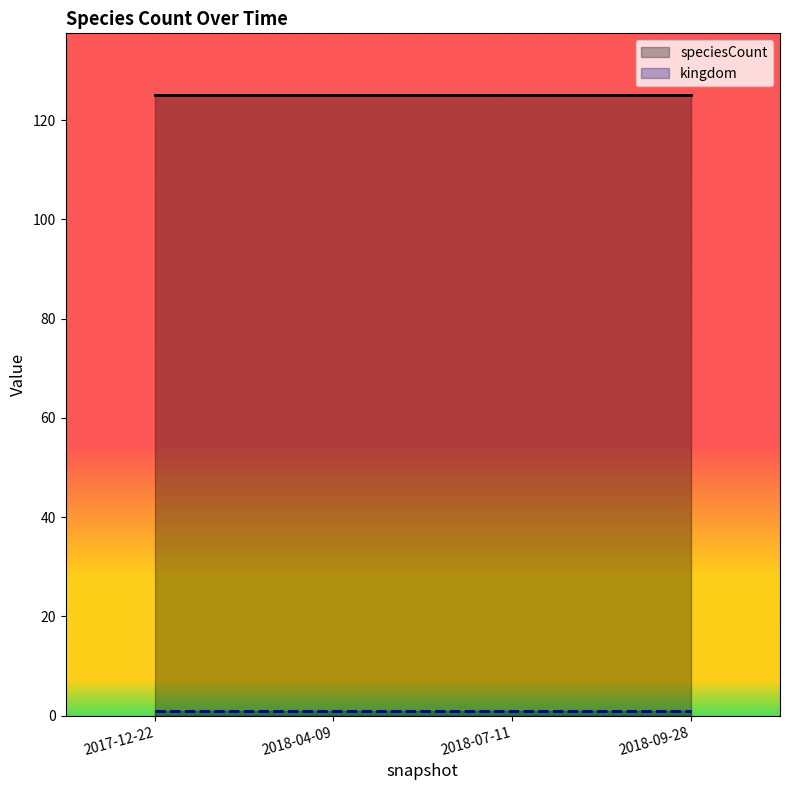

Reading left to right, what are all the values shown in this chart?

speciesCount: 125	125	125	125
kingdom: 1	1	1	1